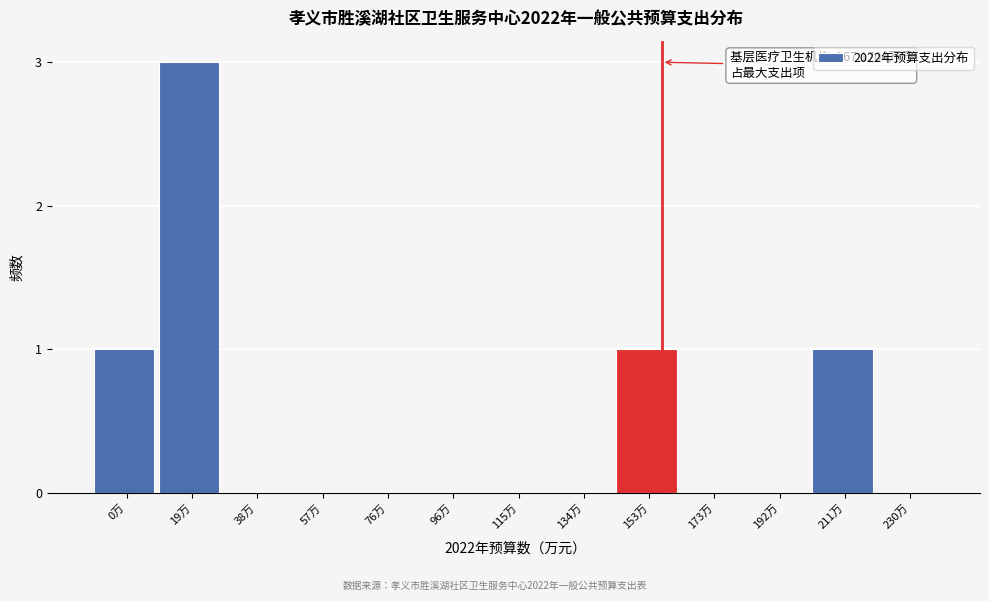

Reading left to right, transcribe all the data shown in this chart.

0万=1	19万=3	38万=0	57万=0	76万=0	96万=0	115万=0	134万=0	153万=1	173万=0	192万=0	211万=1	230万=0